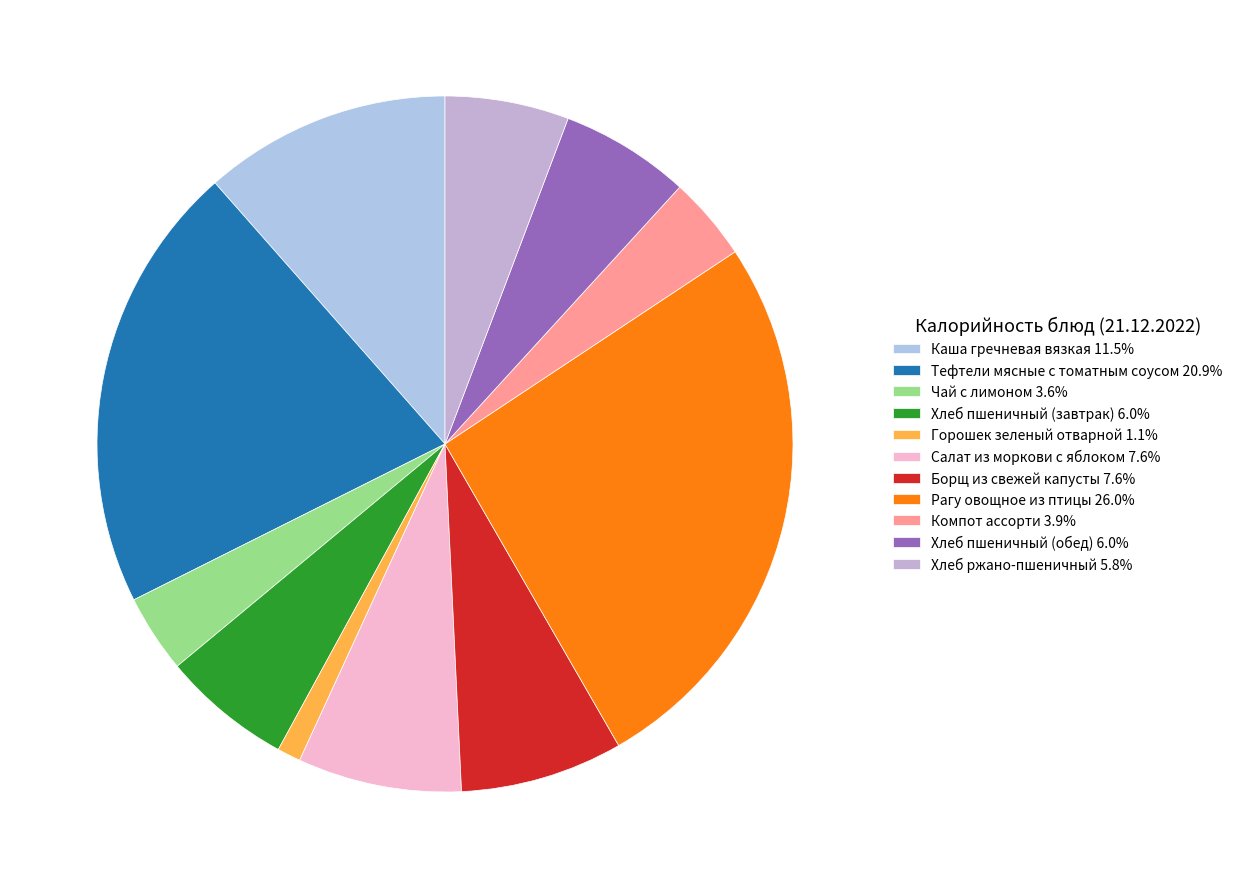

What is the change in value from Рагу овощное из птицы to Хлеб ржано-пшеничный?

-296.8